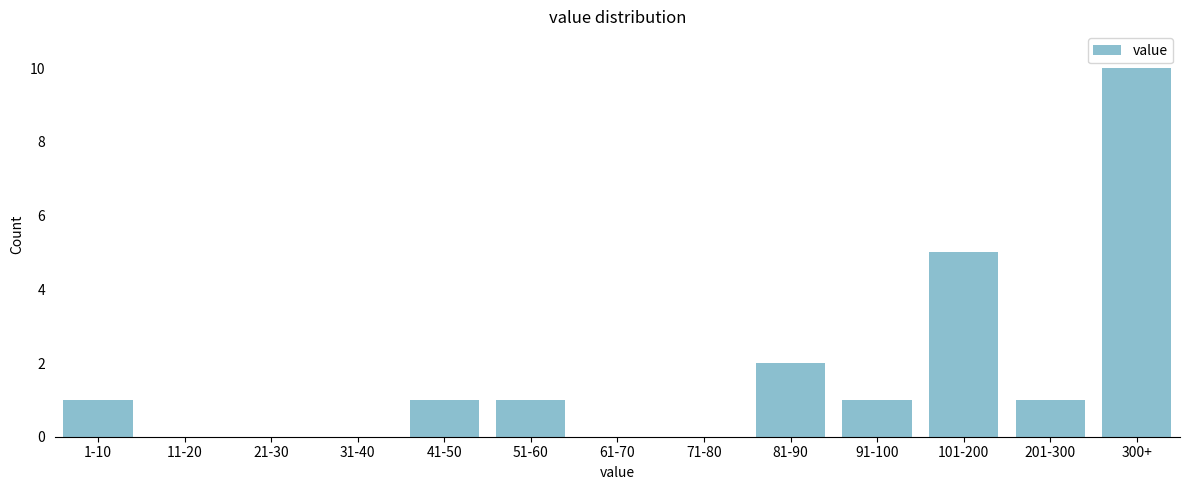

Reading left to right, what are all the values shown in this chart?

1-10=1	11-20=0	21-30=0	31-40=0	41-50=1	51-60=1	61-70=0	71-80=0	81-90=2	91-100=1	101-200=5	201-300=1	300+=10